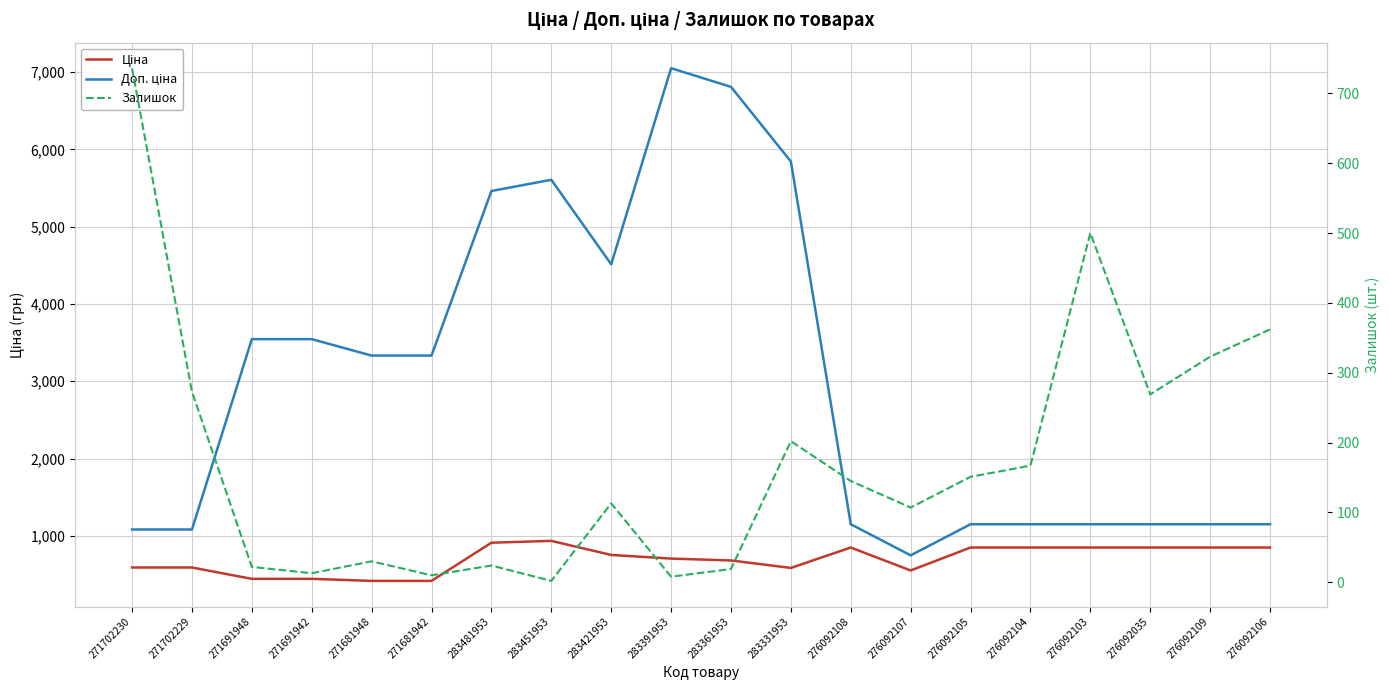

List the series in order of their peak value, highest first.

Доп. ціна, Ціна, Залишок